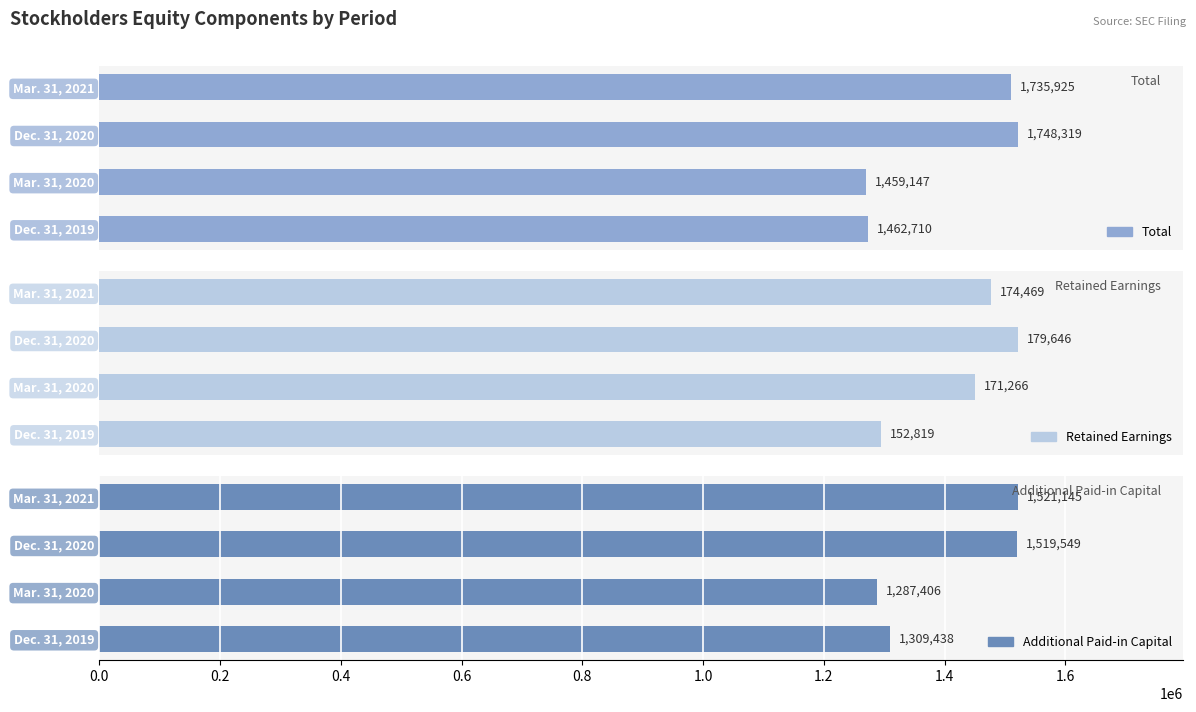

How many data points in Additional Paid-in Capital are above 1519549?

1